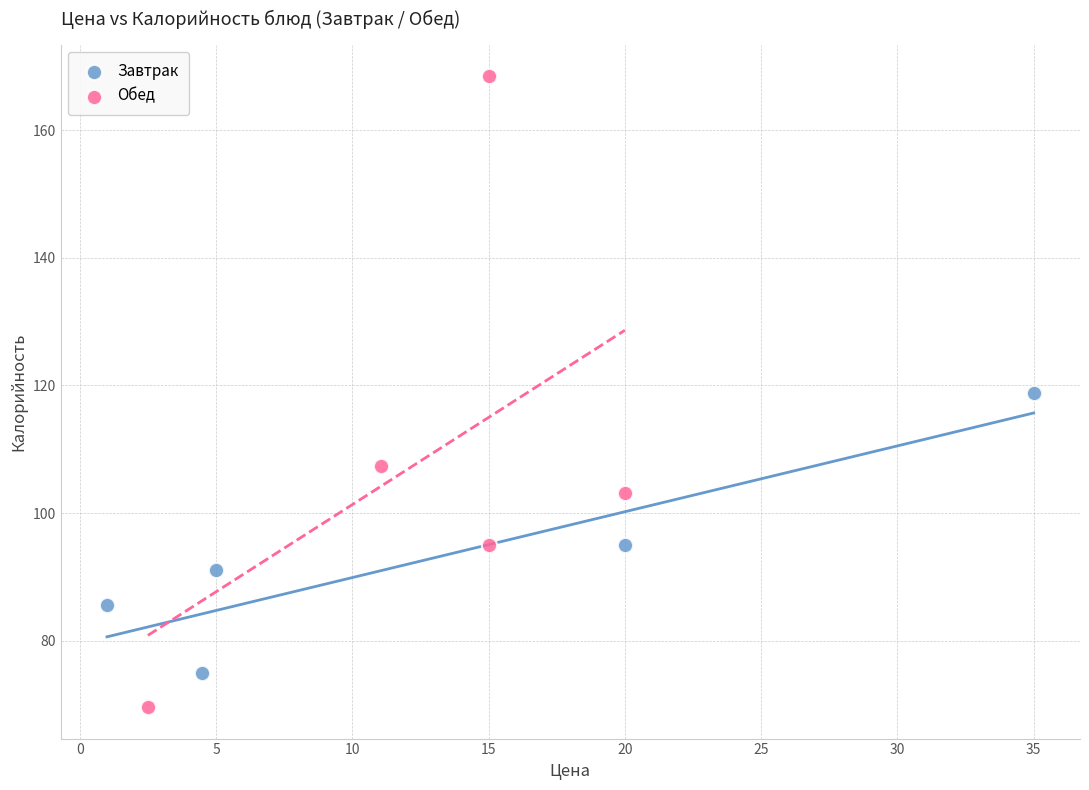

Which series has the widest spread of Y values?

Обед